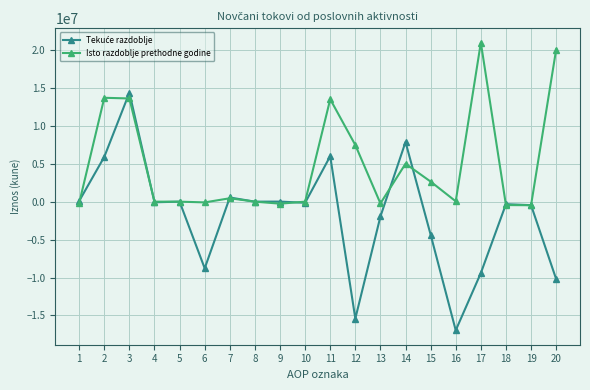

What is the minimum value shown in the chart?

-16957016